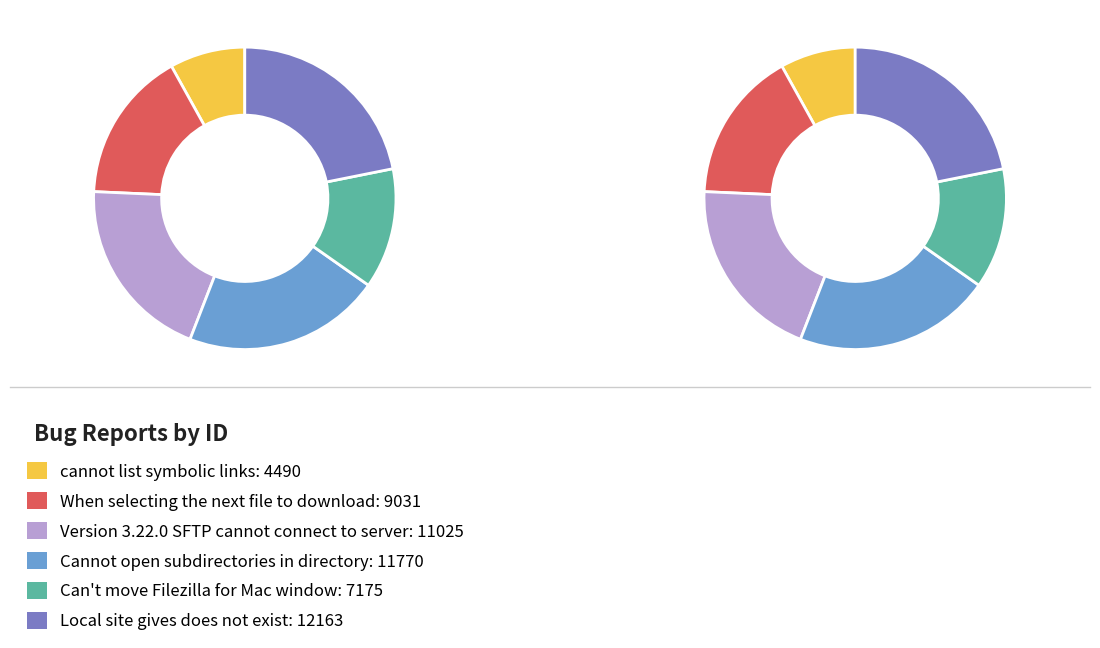

What percentage is the Cannot open subdirectories in directory slice, to the nearest percent?

21%